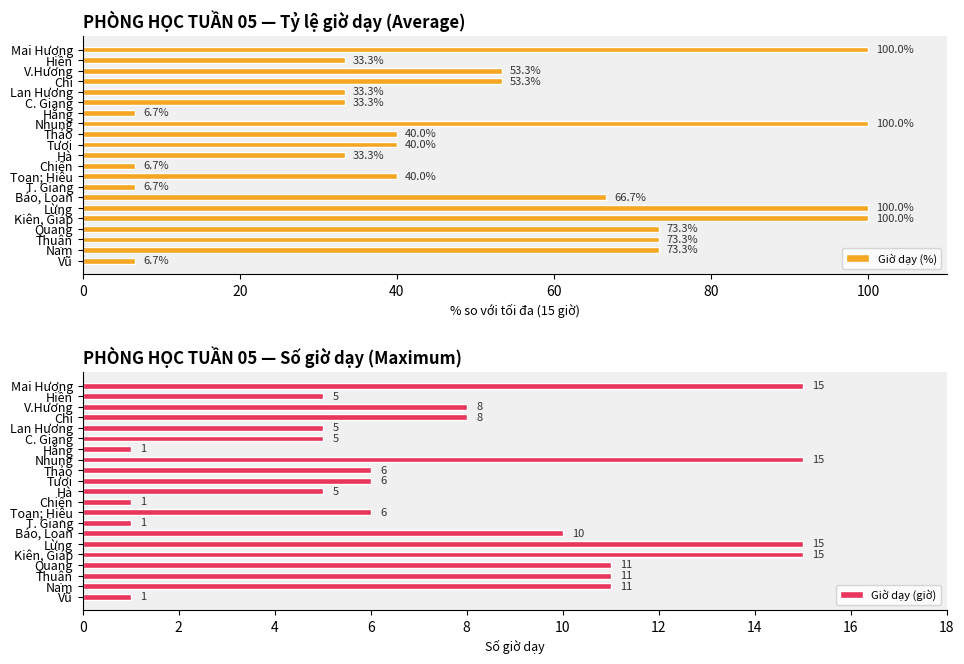

What is the maximum value for Giờ dạy (%)?

100.0